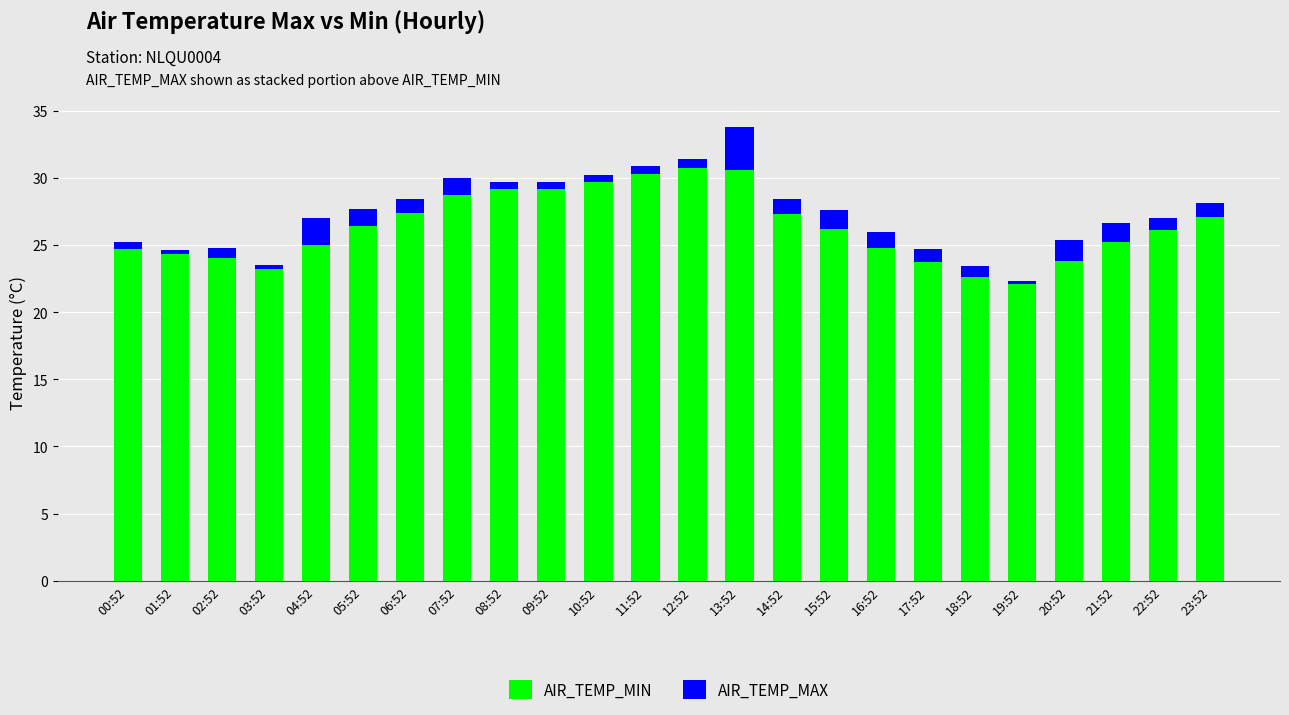

What is the lowest value of the AIR_TEMP_MIN series?

22.1